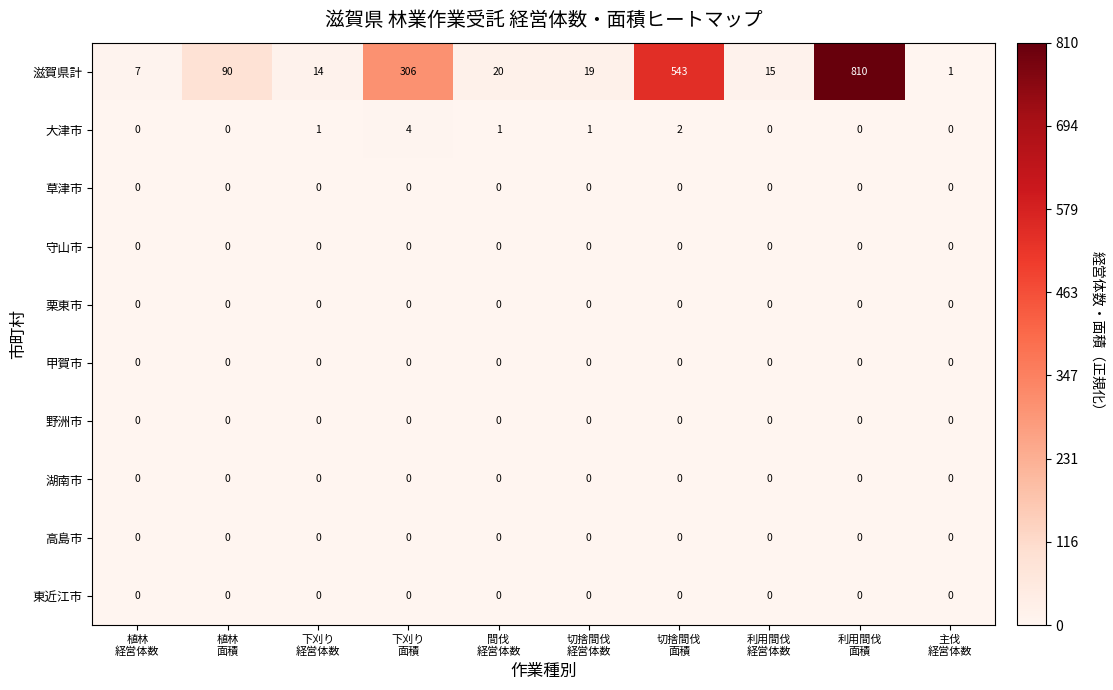

How many distinct data groups are displayed?

10